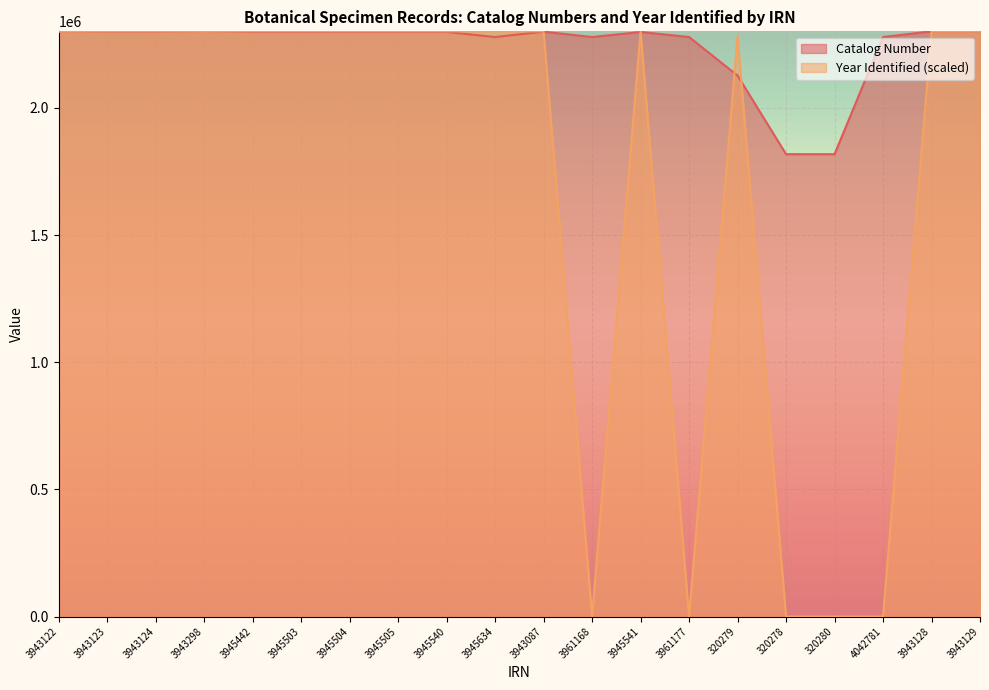

Reading left to right, what are all the values shown in this chart?

Catalog Number: 3943122=2299973.0	3943123=2299974.0	3943124=2299975.0	3943298=2299982.0	3945442=2298721.0	3945503=2298720.0	3945504=2298719.0	3945505=2298718.0	3945540=2298613.0	3945634=2278770.0	3943087=2299767.0	3961168=2278763.0	3945541=2298612.0	3961177=2278764.0	320279=2127261.0	320278=1818124.0	320280=1817950.0	4042781=2278762.0	3943128=2301126.0	3943129=2301127.0
Year Identified: 3943122=2299979.9	3943123=2301127.0	3943124=2301127.0	3943298=2299979.9	3945442=2301127.0	3945503=2301127.0	3945504=2301127.0	3945505=2301127.0	3945540=2301127.0	3945634=2301127.0	3943087=2301127.0	3961168=0.0	3945541=2301127.0	3961177=0.0	320279=2282773.0	320278=0.0	320280=0.0	4042781=0.0	3943128=2301127.0	3943129=2301127.0